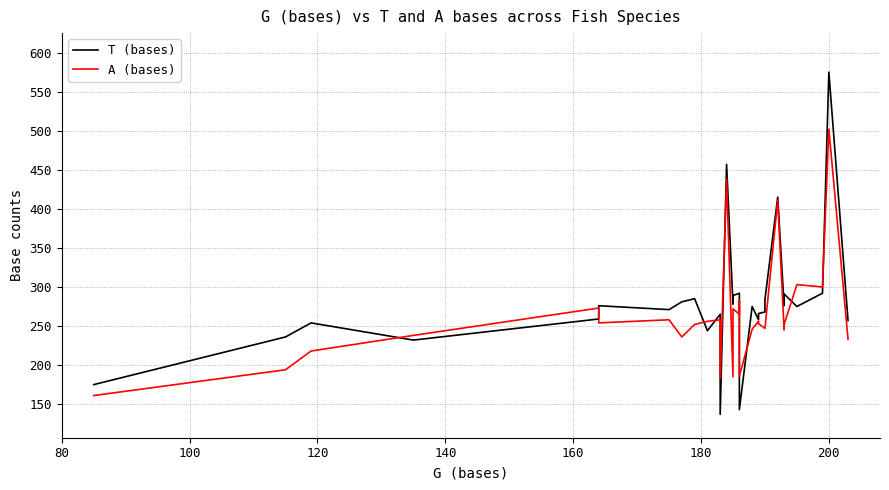

What is the difference between the maximum and minimum values in the A (bases) series?

341